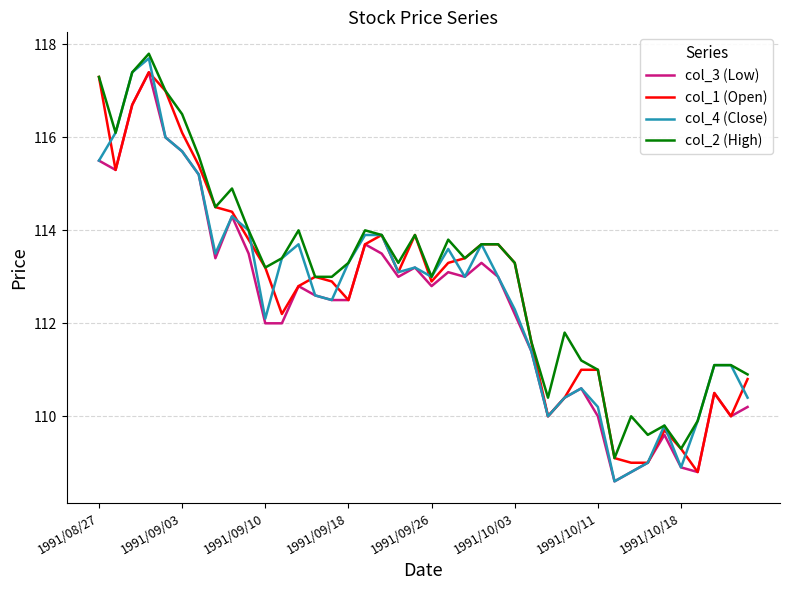

What is the minimum value shown in the chart?

108.6